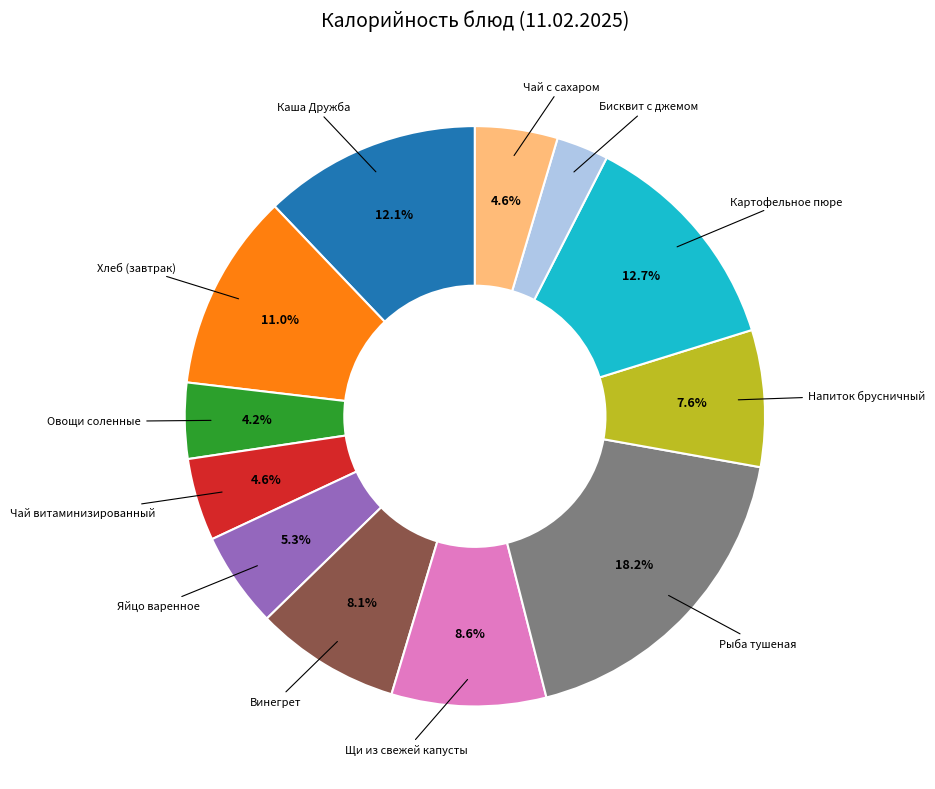

Is there any slice that represents more than half of the pie?

No